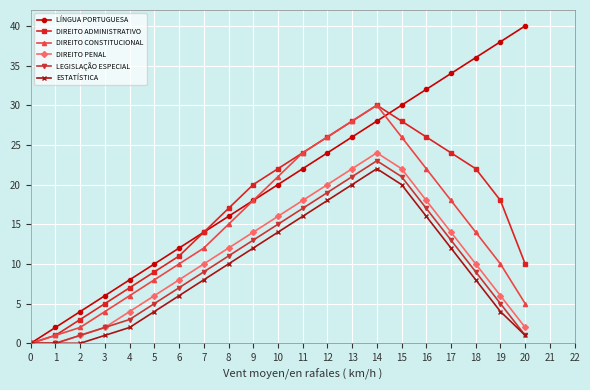

How many interior local peaks does the LEGISLAÇÃO ESPECIAL series have?

1